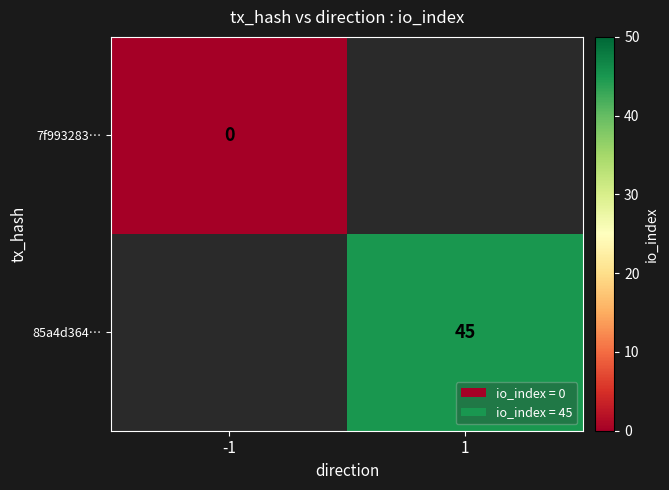

Which label corresponds to the largest value in the chart?

1